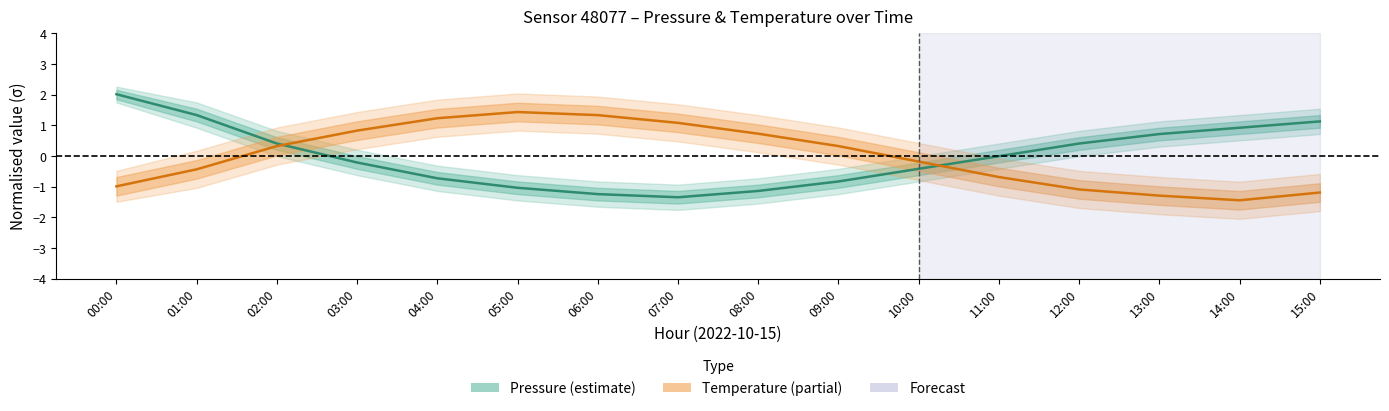

Read the Temperature (normalised) value at 02:00.

0.3